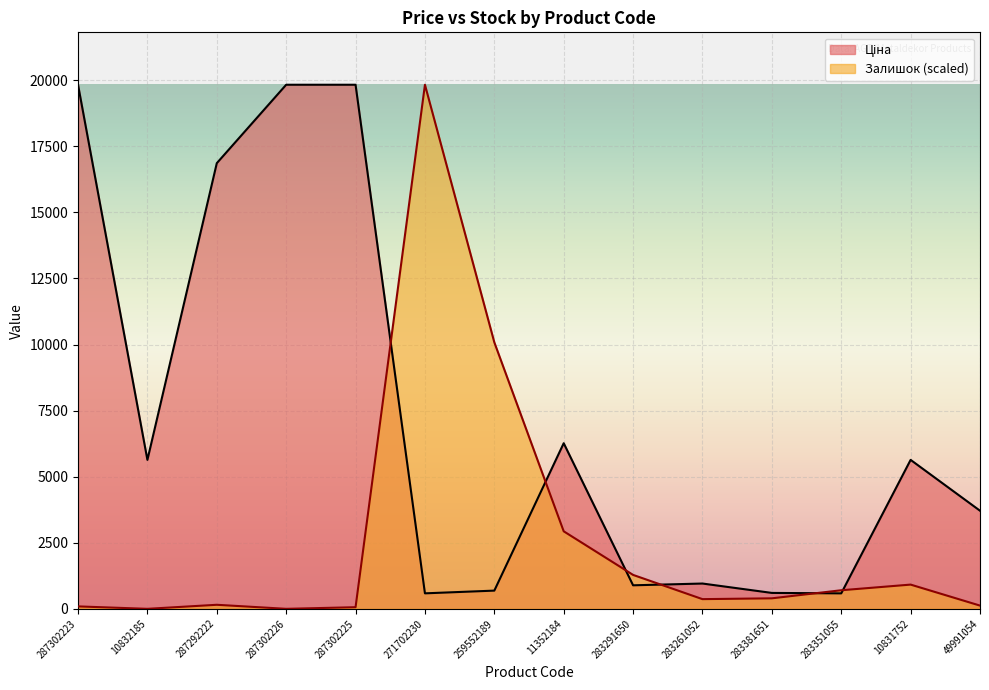

Is the value of Ціна at 287302226 greater than the value of Залишок at 283381651?

Yes